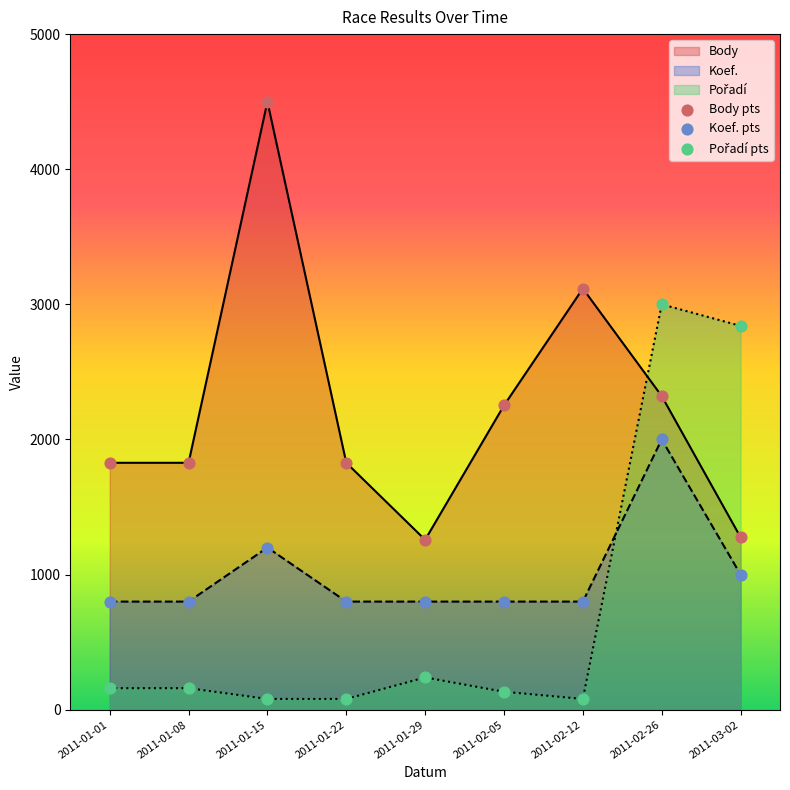

Is the value of Body at 2011-03-02 greater than the value of Koef. at 2011-02-05?

Yes